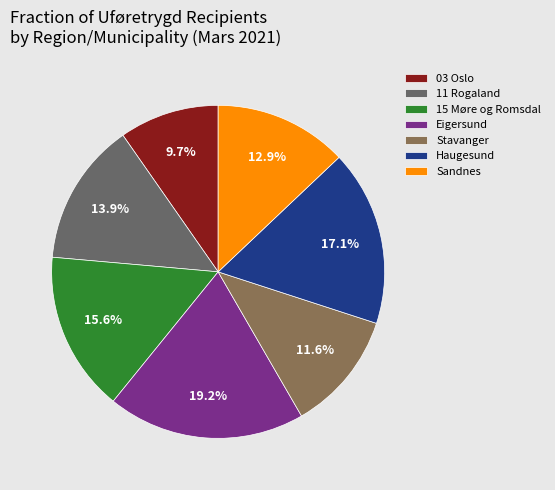

Does Eigersund represent more than half of the total?

No